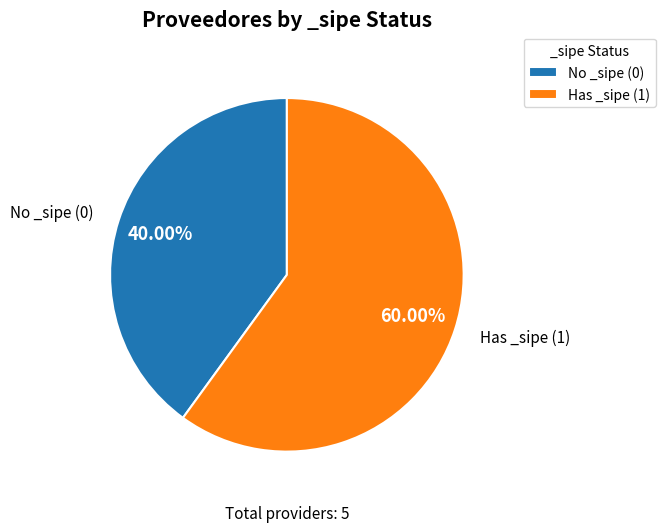

Rank the categories by value from lowest to highest.

No _sipe (0), Has _sipe (1)